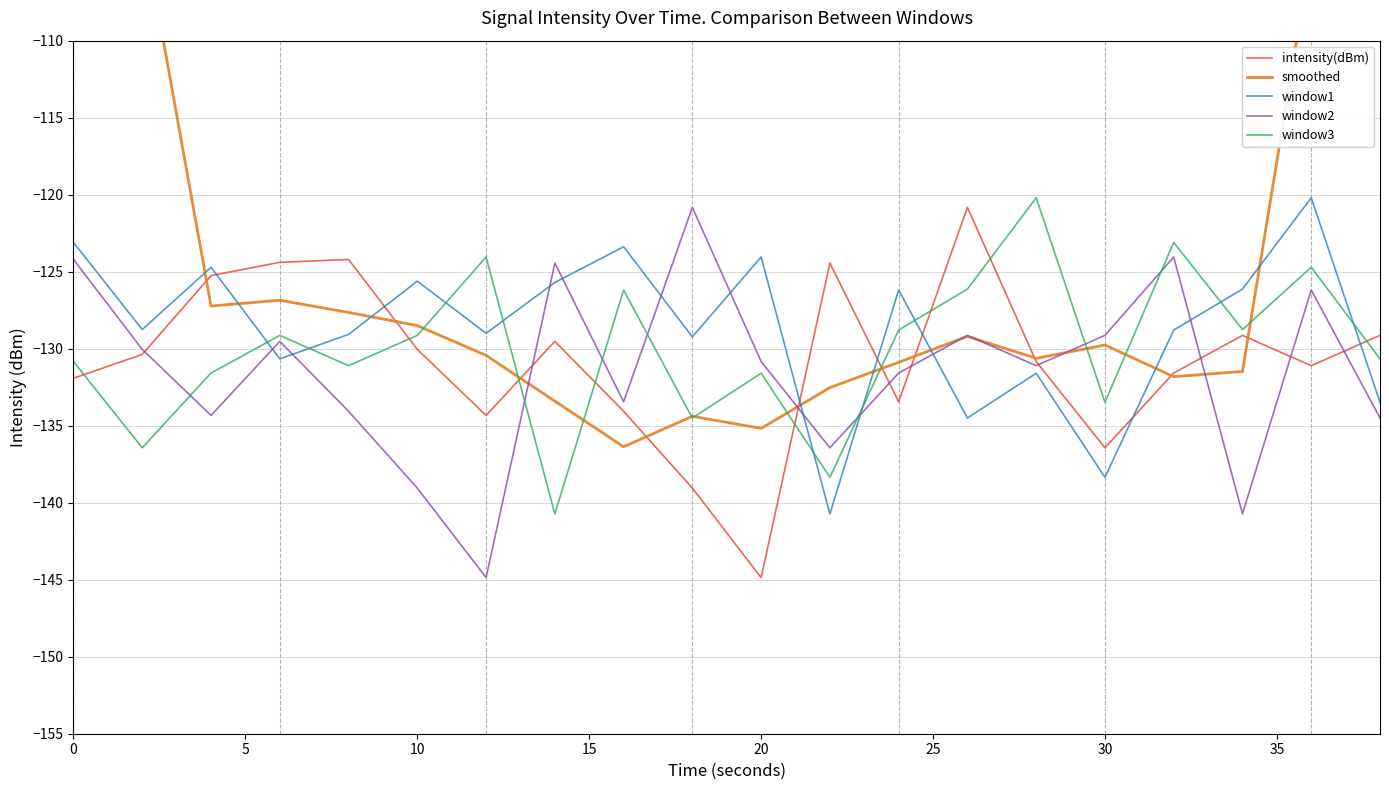

After their last crossing, which series has the higher values: window1 or window2?

window1